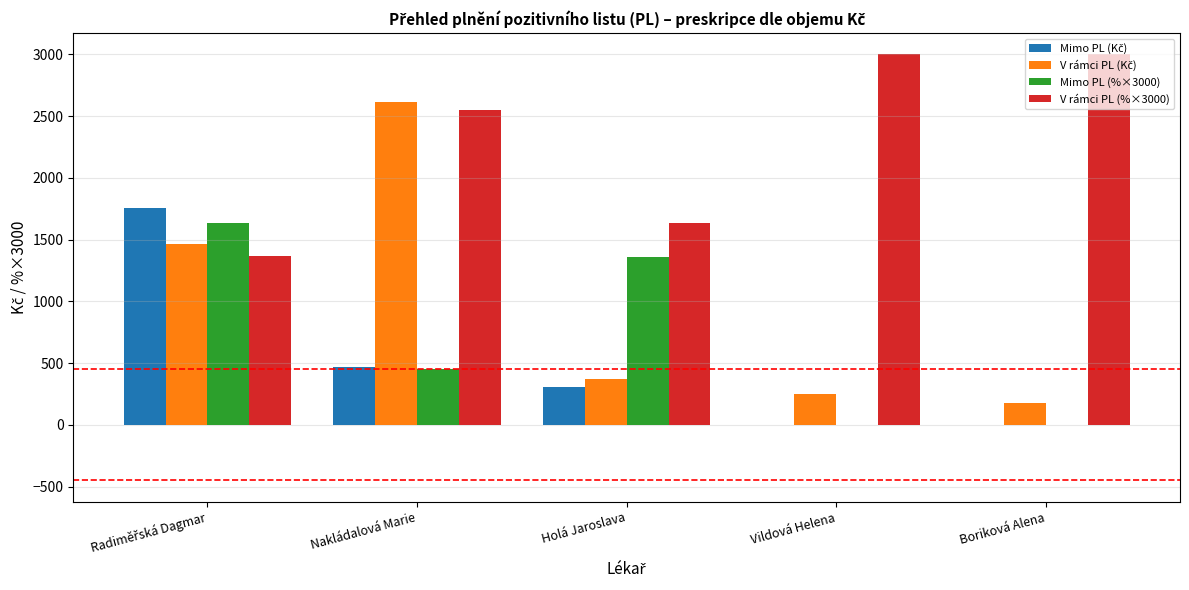

What is the greatest value displayed?

3000.0